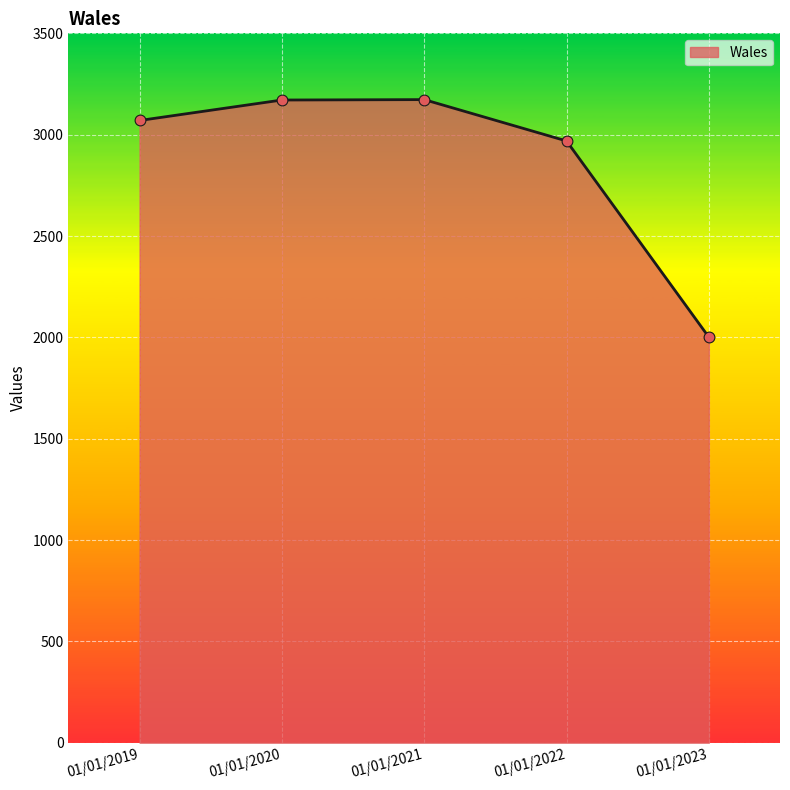

Between 01/01/2022 and 01/01/2019, which is larger?

01/01/2019